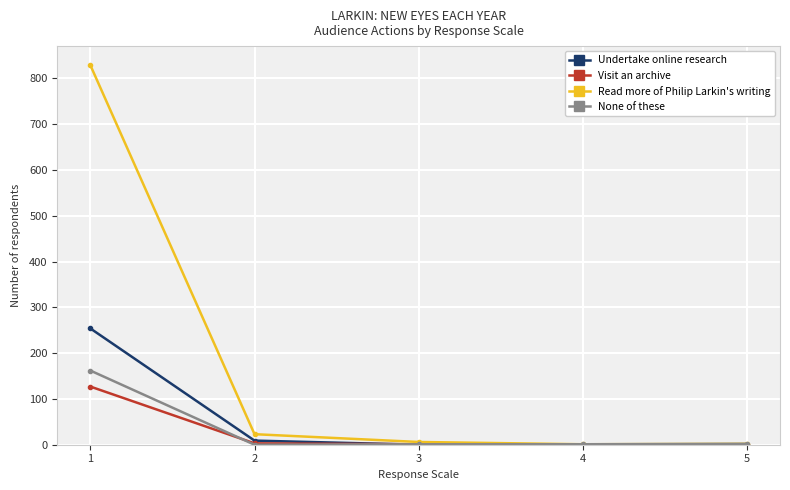

Is this an area chart (filled region under the line)?

No